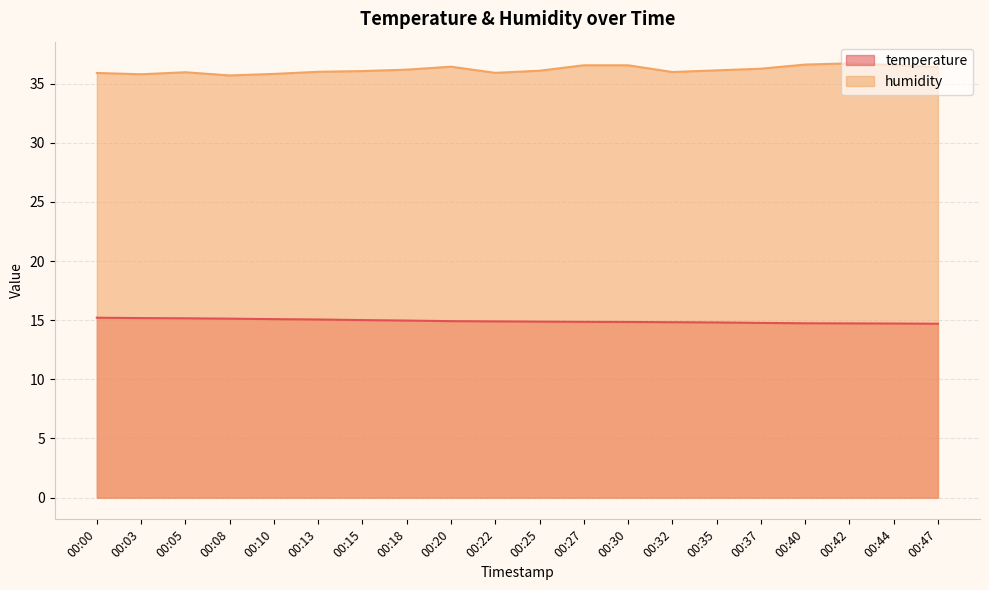

At which category is the sum across all series the highest?

00:42